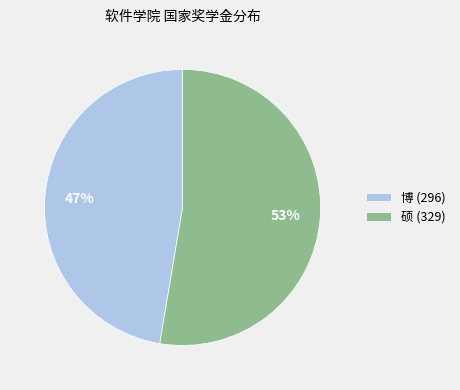

To the nearest percent, what is the average slice percentage?

50%